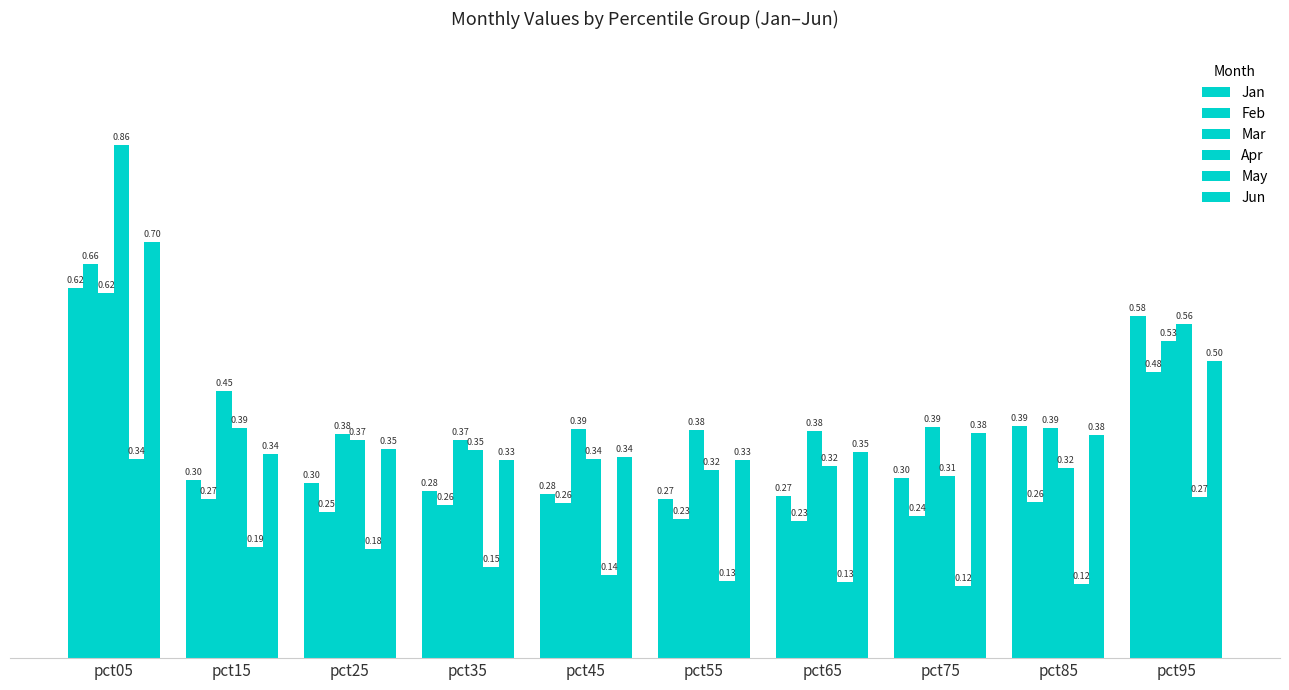

What is the maximum value shown in the chart?

0.9